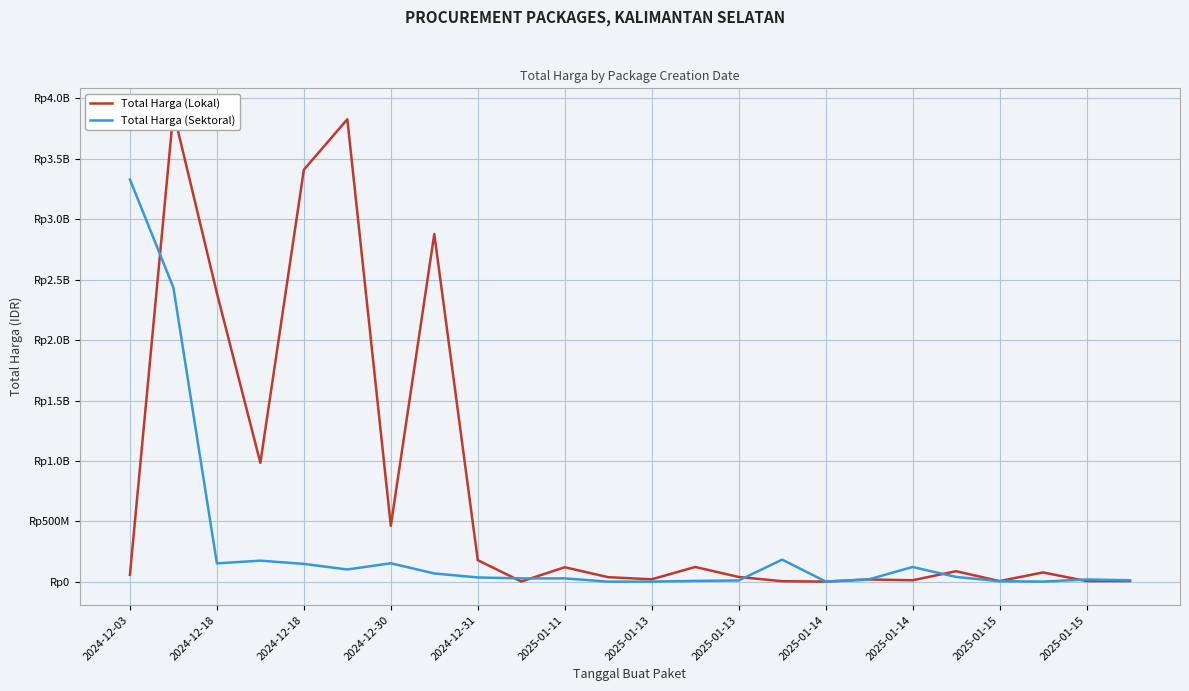

Is this an area chart (filled region under the line)?

No